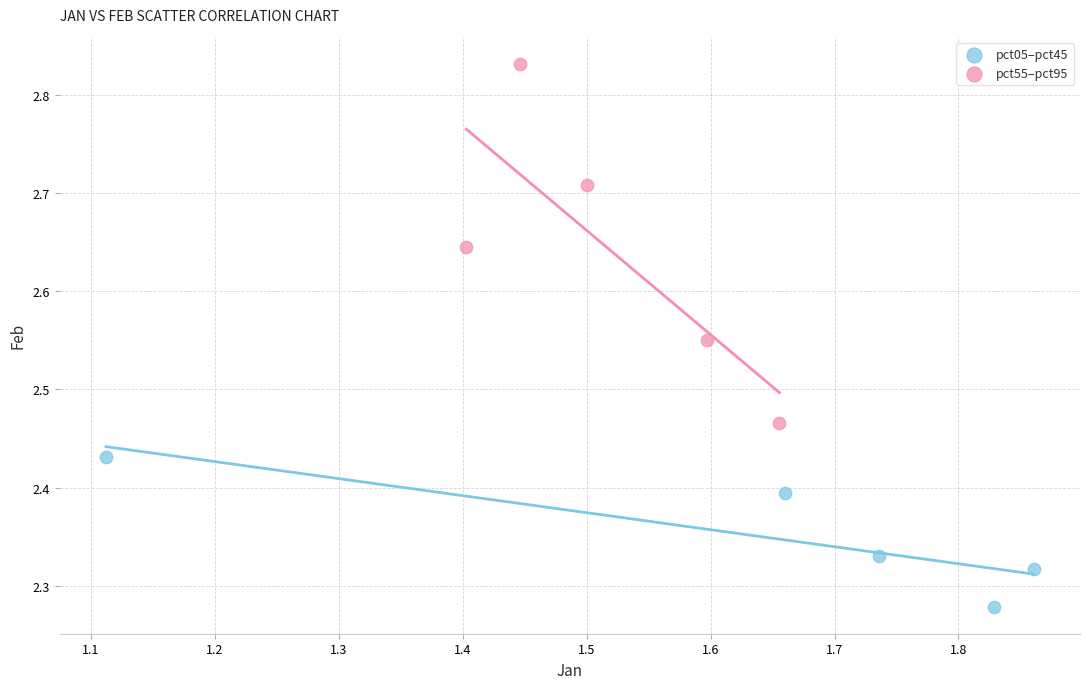

Which series contains the lowest Y value?

pct05–pct45